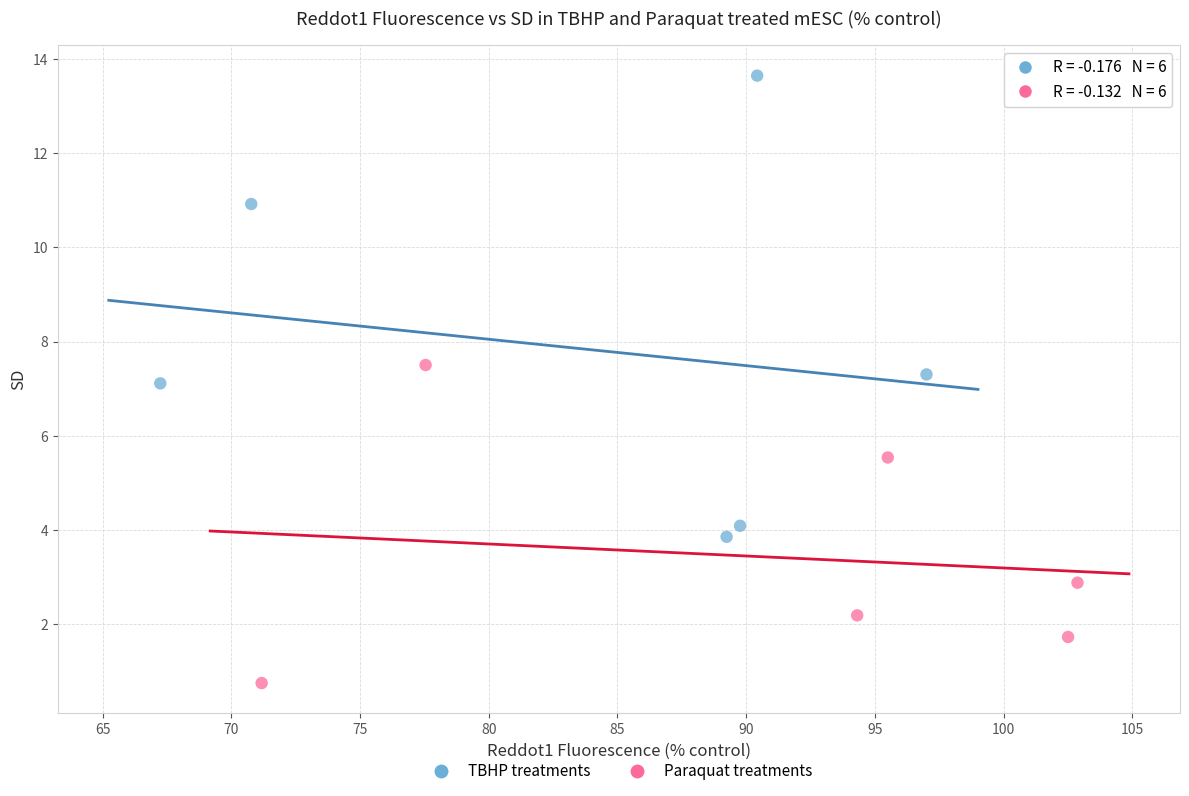

Which series has the largest Y range (max minus min)?

TBHP treatments